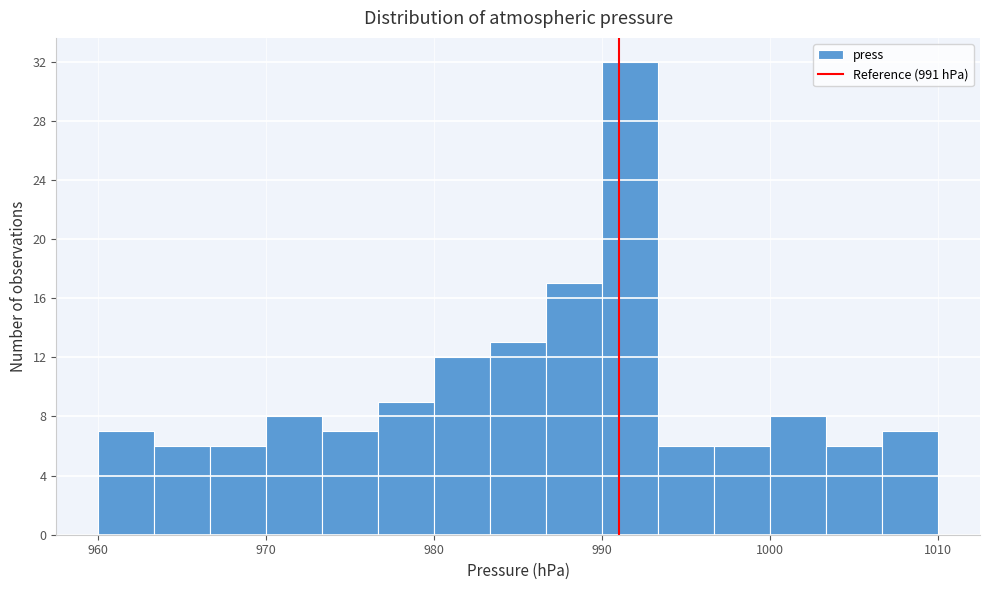

Around what value on the x-axis is the tallest bar? Give the approximate position of its centre, as read against the axis.

992